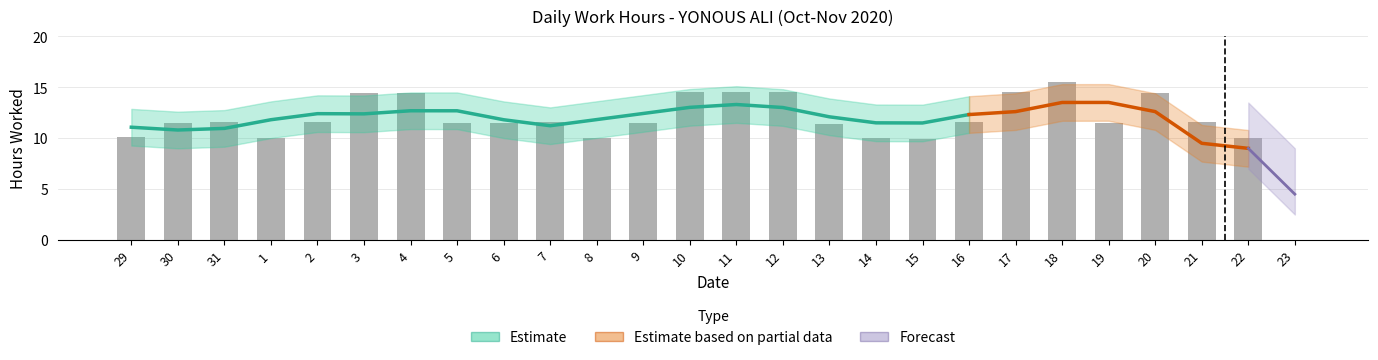

Which has a higher value, 2 or 19?

2